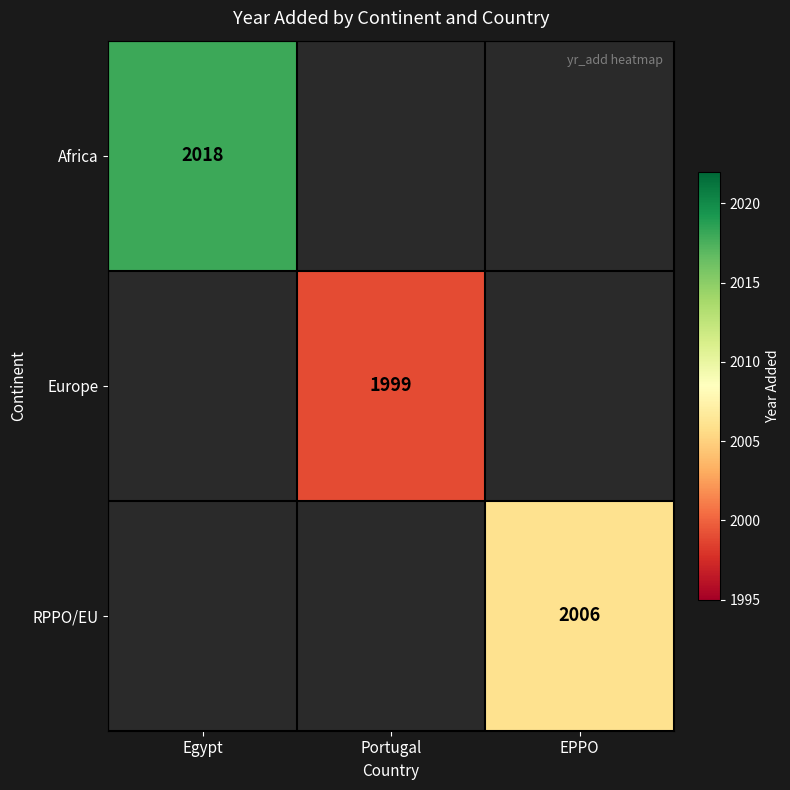

The value of Europe at Portugal is 1999. True or false?

True